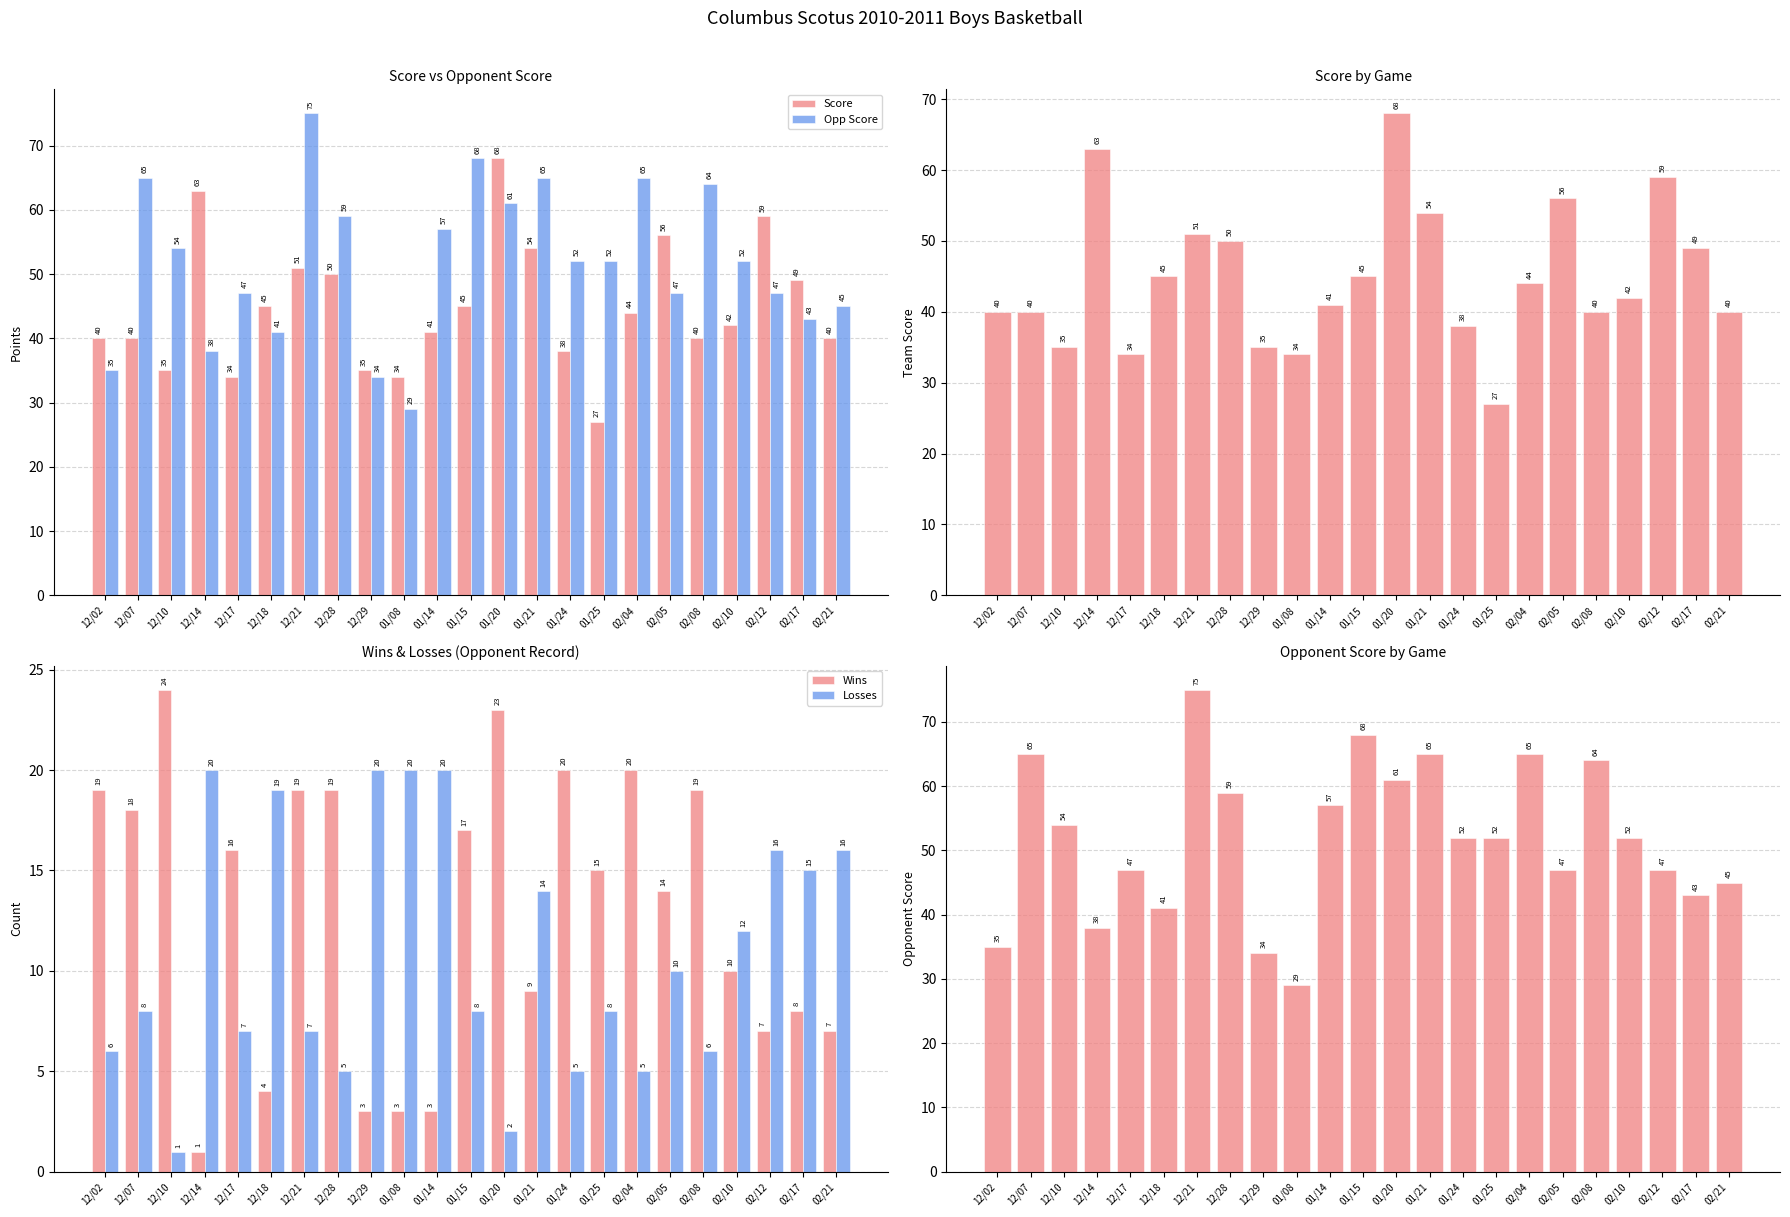

What is the difference between the second highest and second lowest values in the Opp Score series?

34